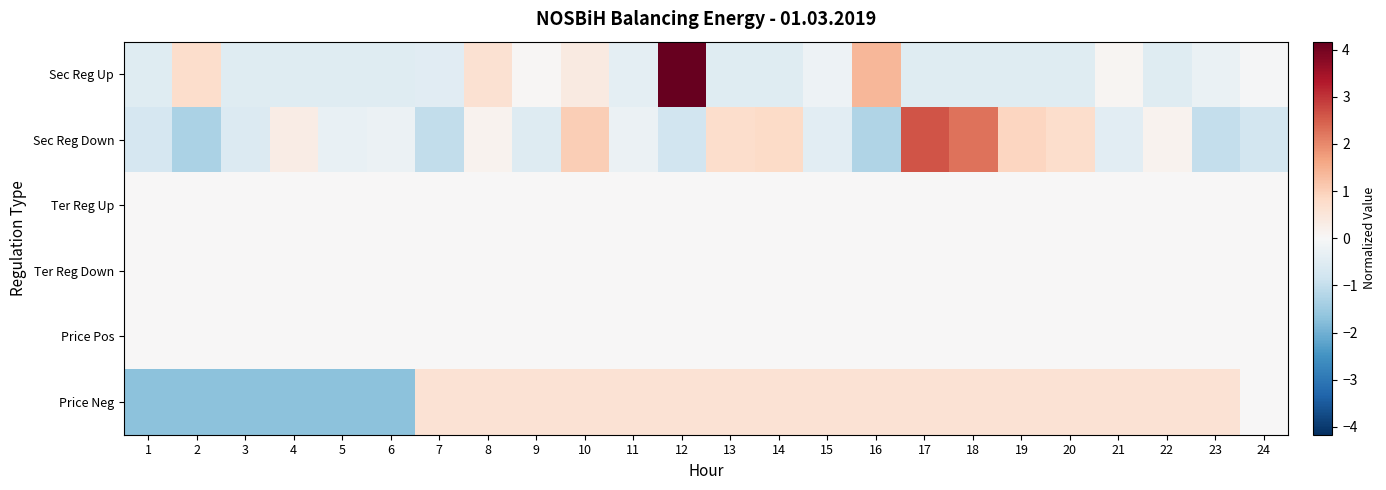

Which series changed the most between 2 and 18?

Sec Reg Down